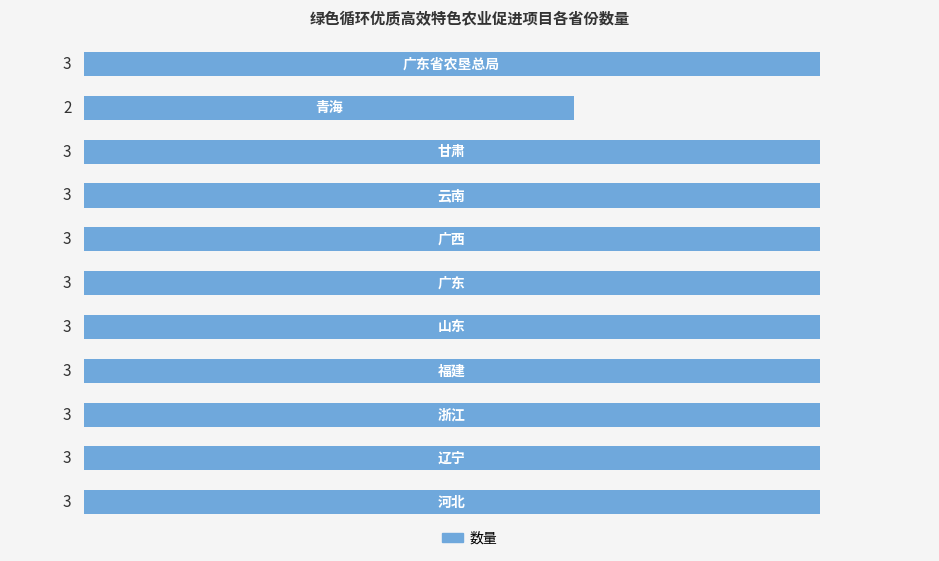

How many values are between 3 and 4?

10